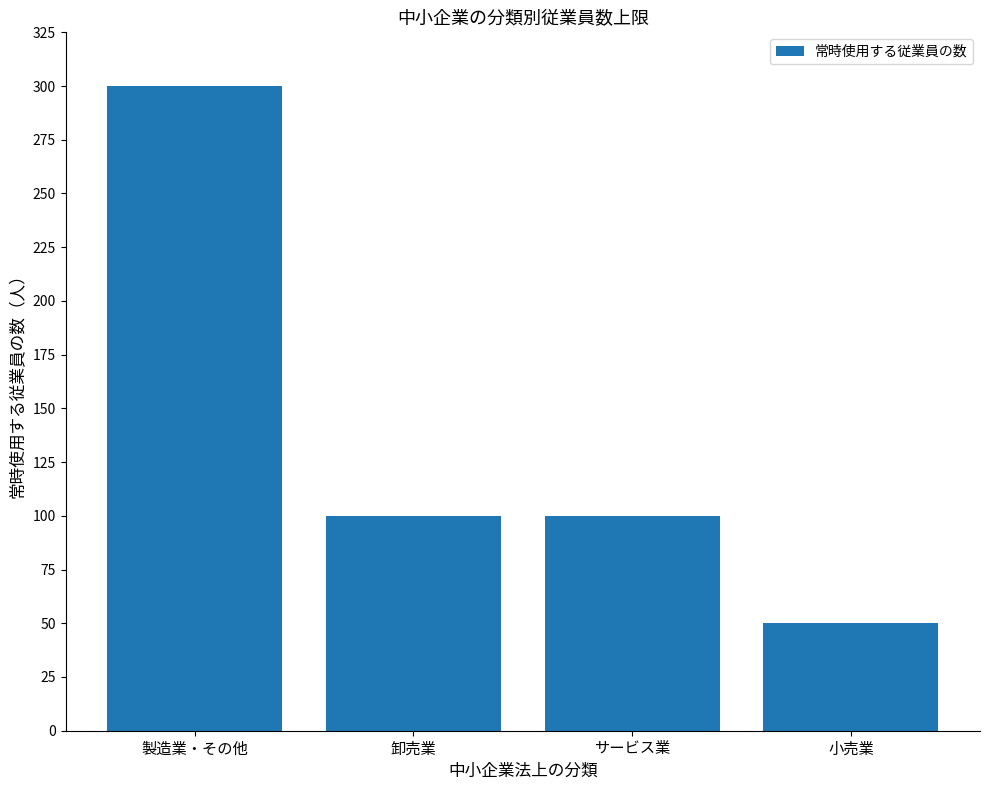

What is the label of the 4th bar from the left?

小売業